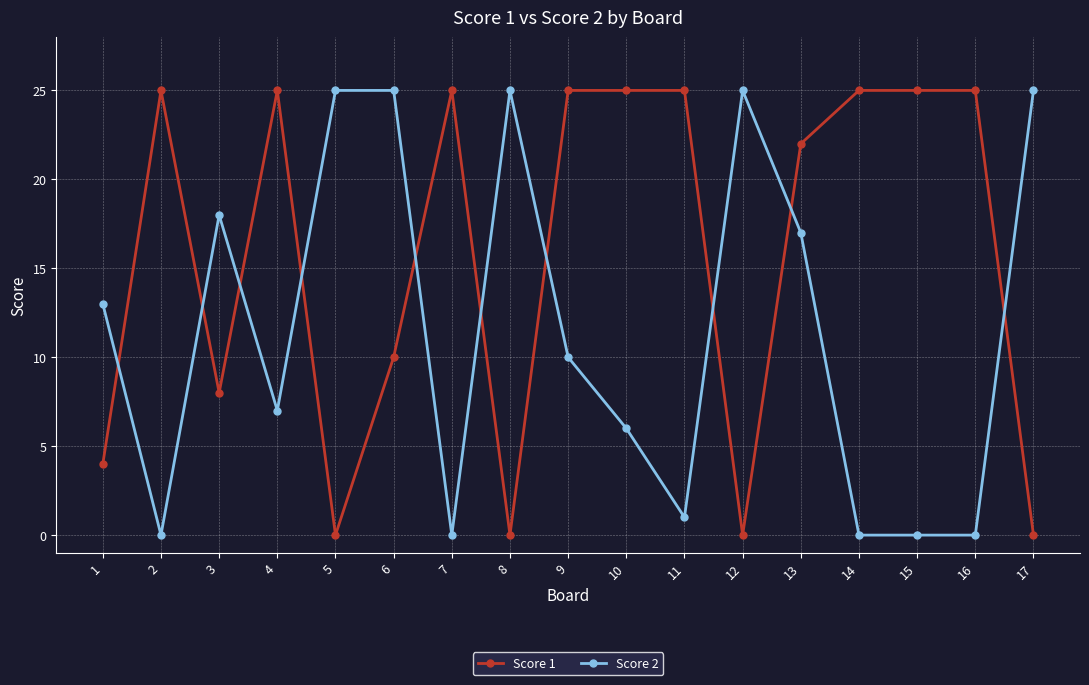

At how many categories does at least one series exceed 23?

14